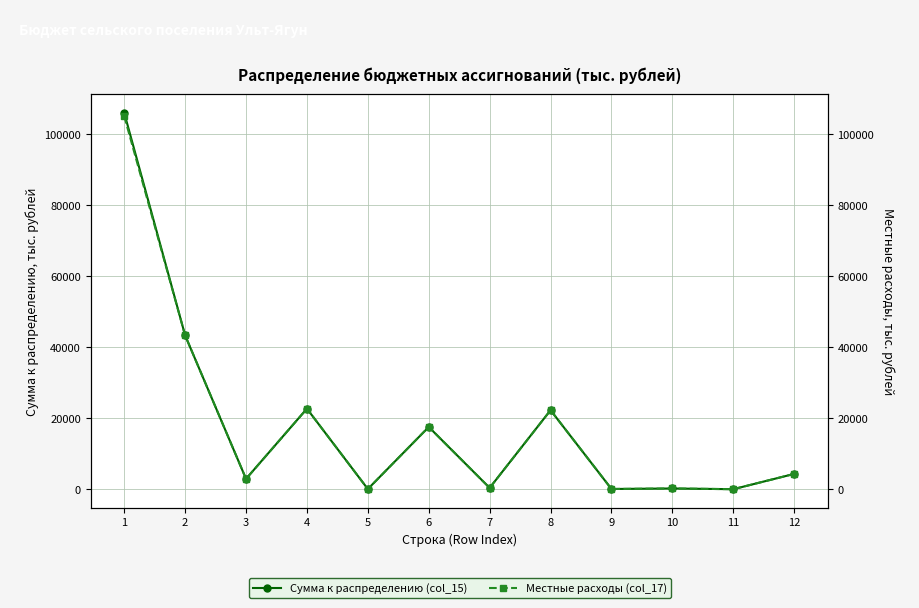

What is the sum of the Сумма к распределению (col_15) values at 9 and 5?

214.5